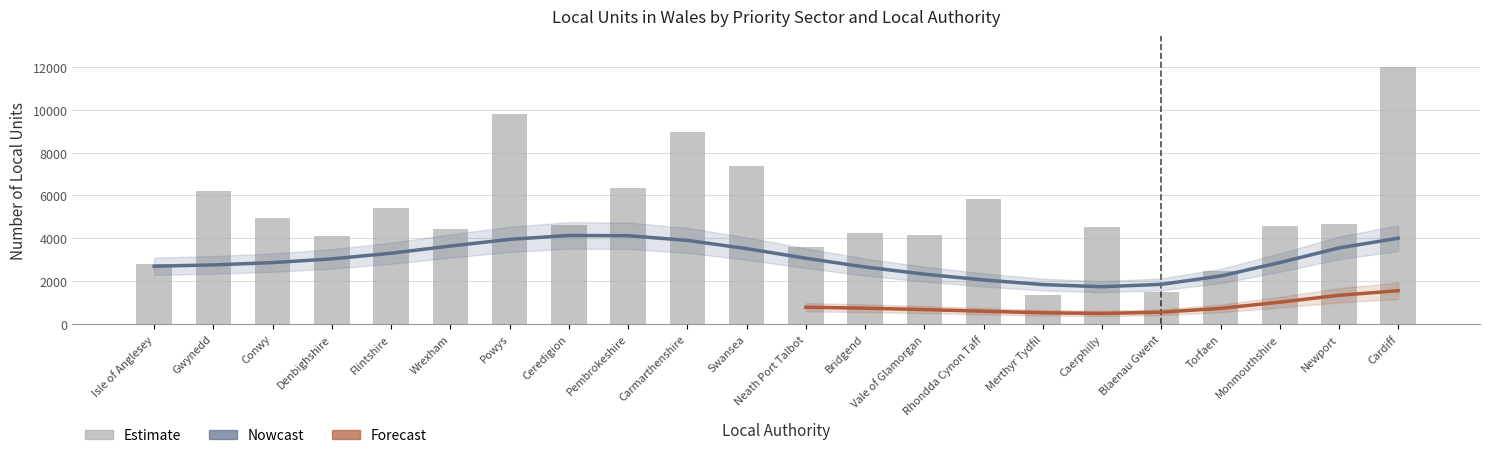

What is the difference between the maximum and minimum values?

10650